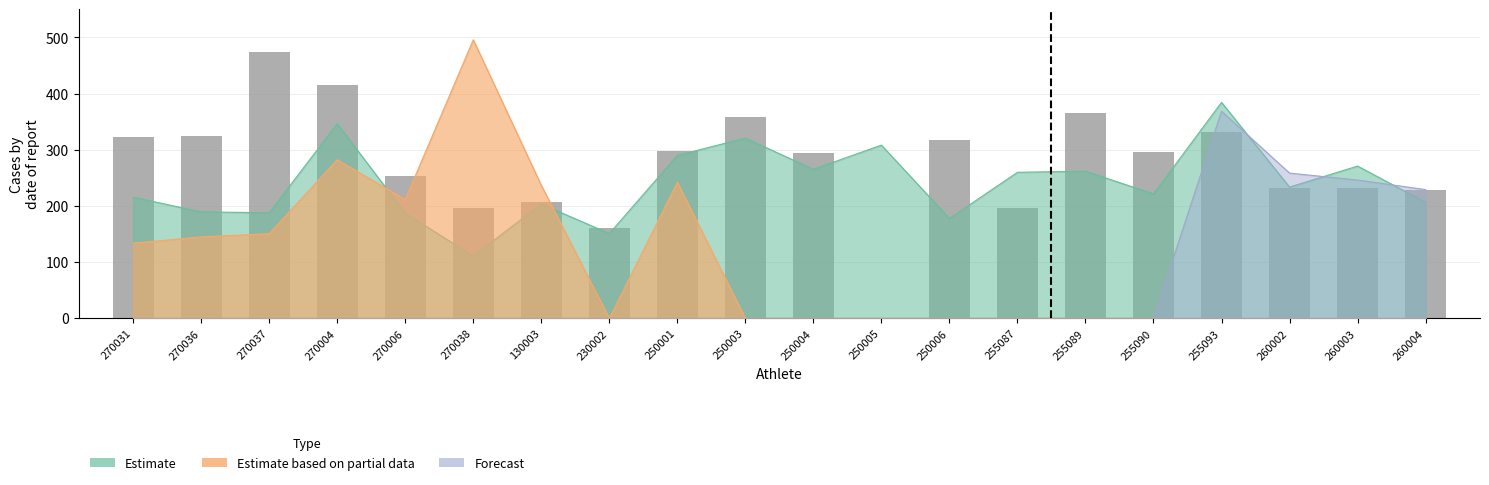

List the labels in order of value, largest first.

270037, 270004, 255089, 250003, 255093, 270036, 270031, 250006, 250001, 255090, 250004, 270006, 260003, 260002, 260004, 130003, 255087, 270038, 230002, 250005